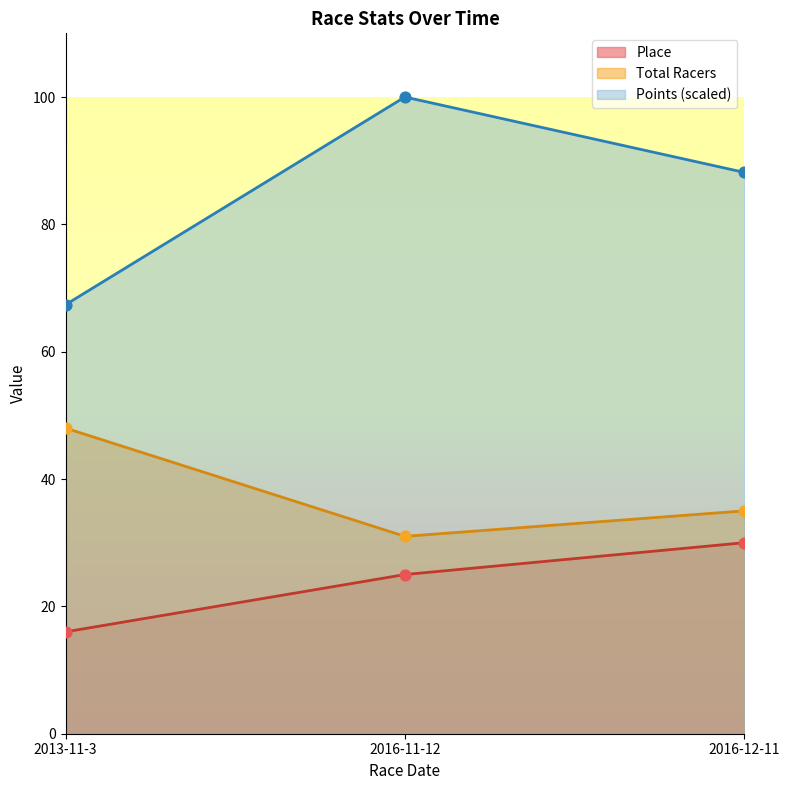

What are all the series names shown in the legend?

Place, Total Racers, Points (scaled)